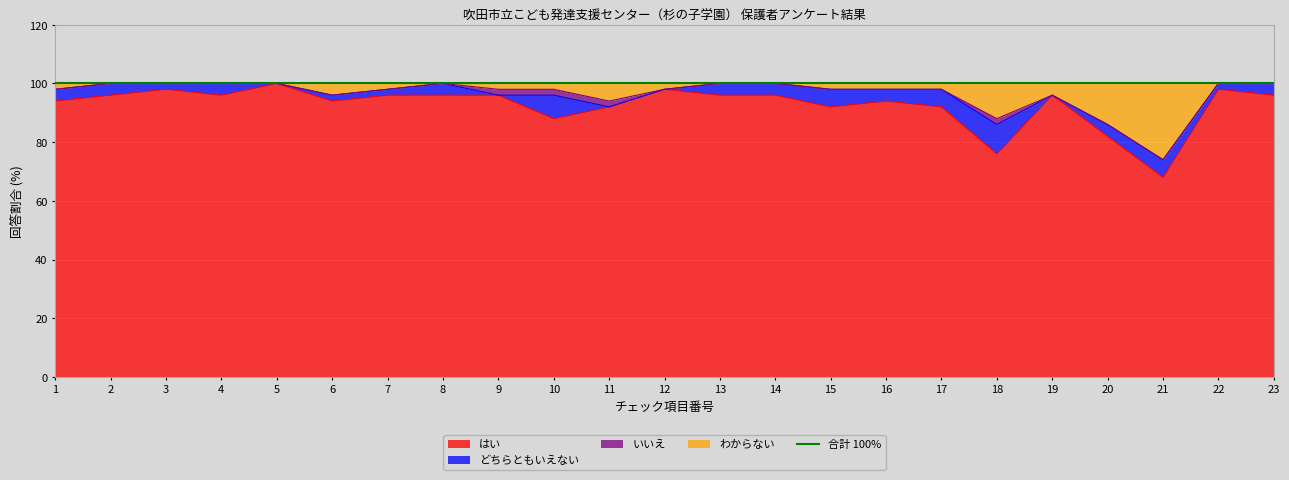

Which series changed the most between 11 and 15?

わからない